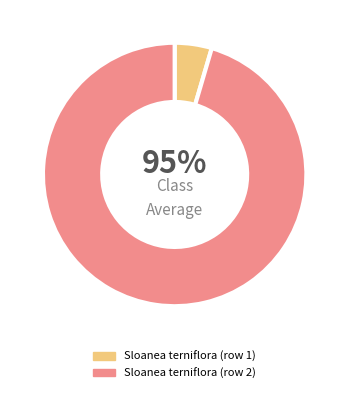

To the nearest percent, what is the difference between the largest and smallest slice percentages?

91%